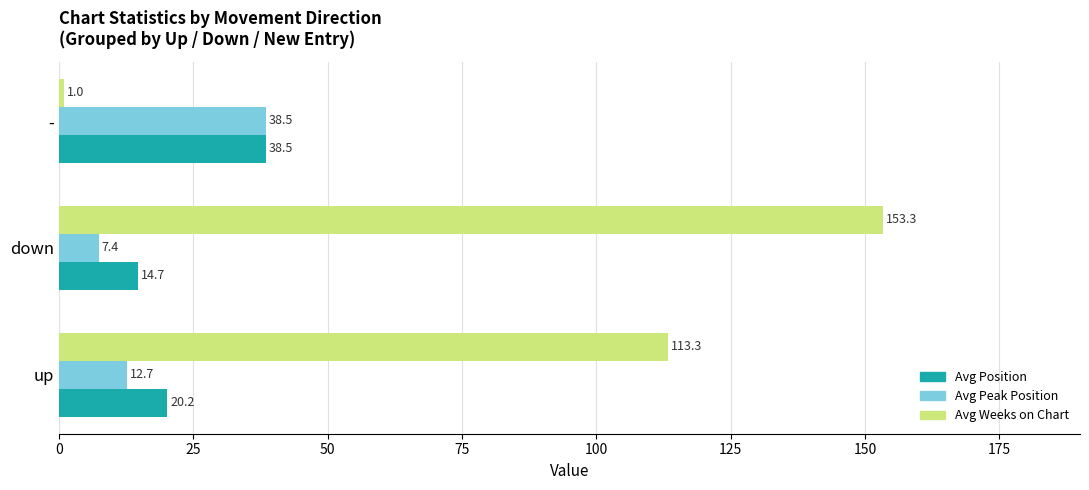

Rank the categories by Avg Peak Position value from lowest to highest.

down, up, -